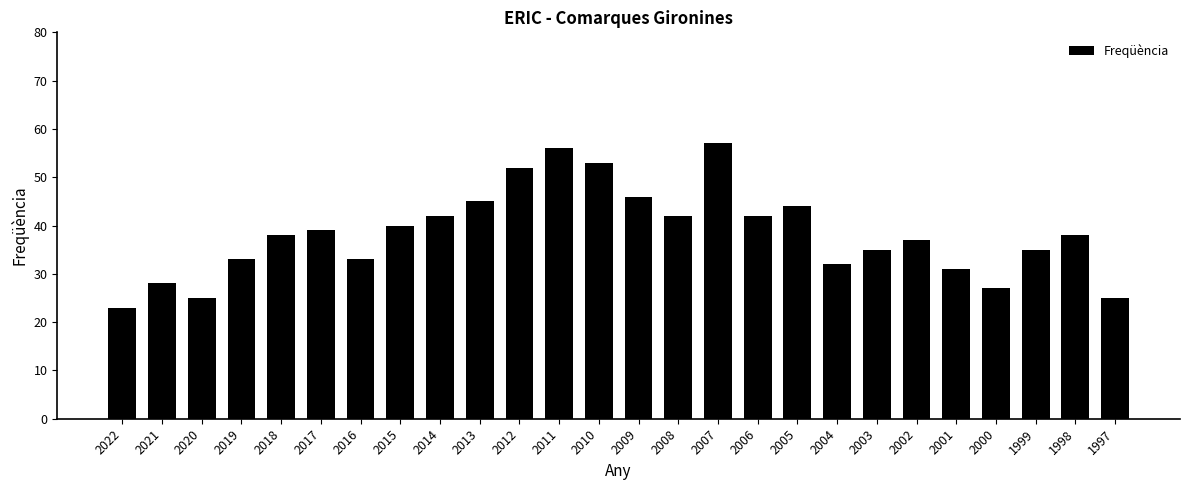

How many categories are shown in the chart?

26